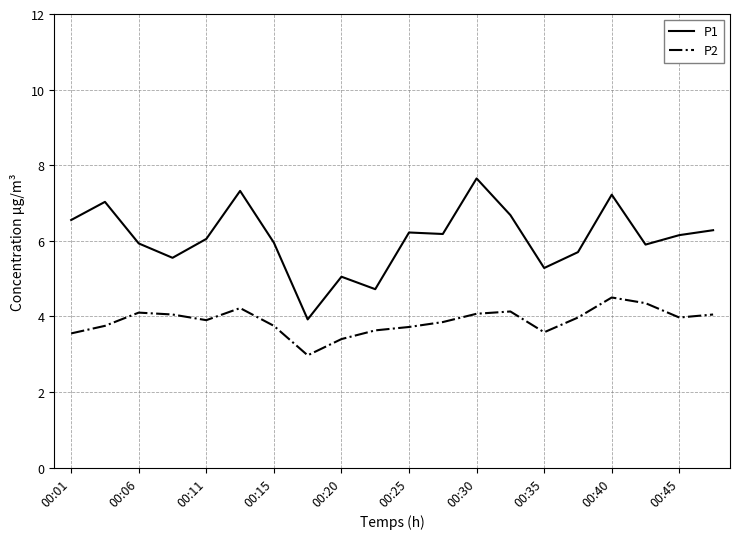

What is the greatest value displayed?

7.7